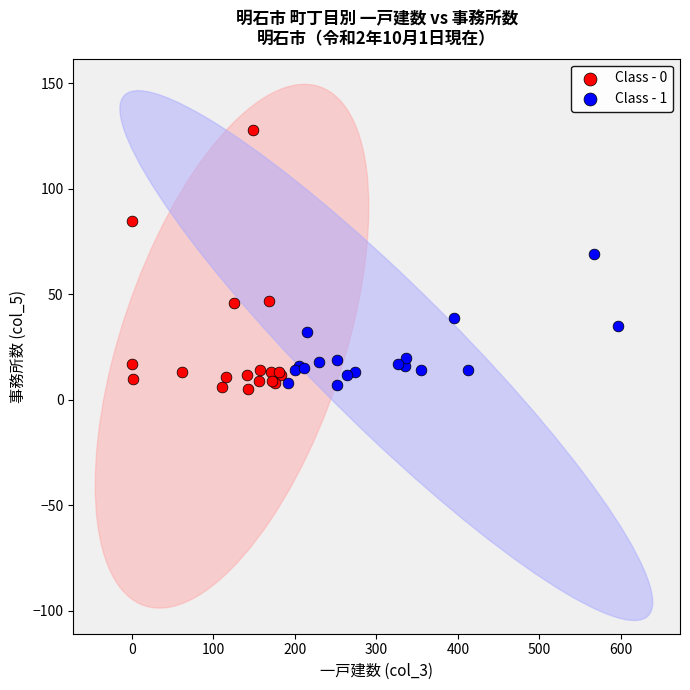

Which series has the widest spread of Y values?

Class - 0